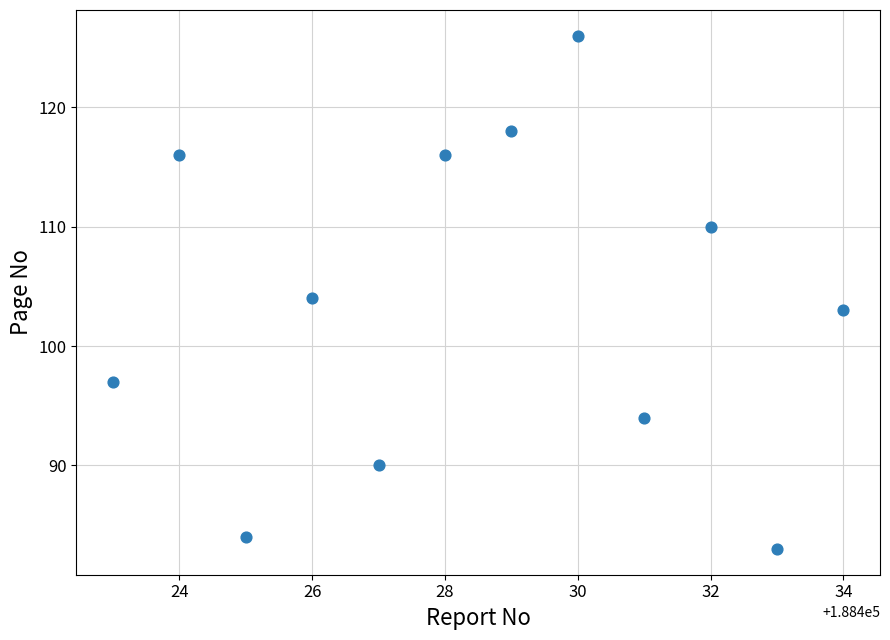

What is the average X value?

188428